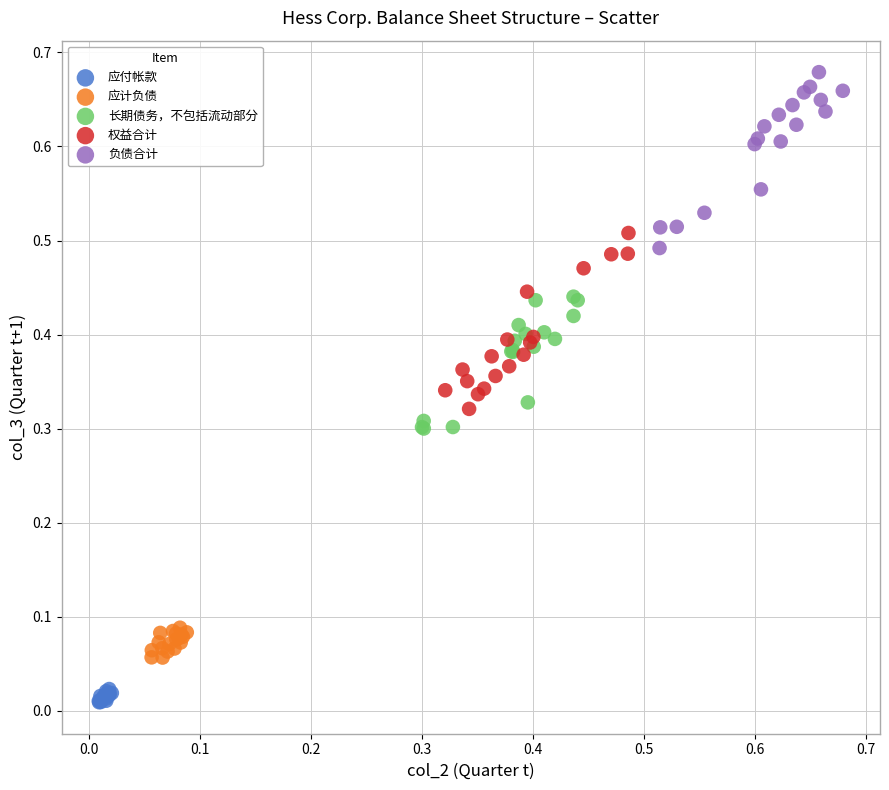

Which series reaches the maximum Y coordinate?

负债合计